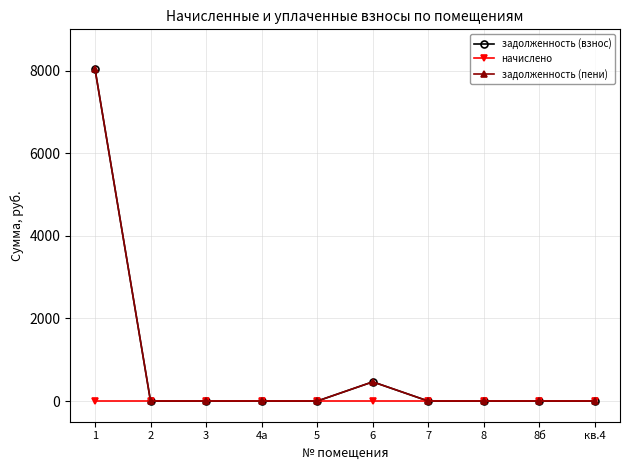

List the labels in order of задолженность (взнос) value, largest first.

1, 6, 2, 3, 4а, 5, 7, 8, 8б, кв.4